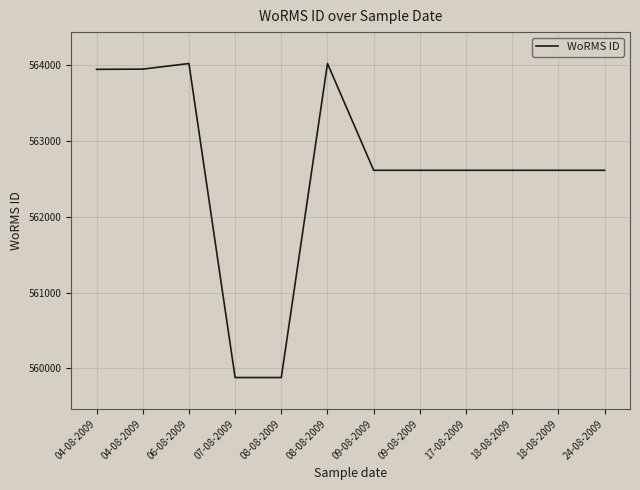

At which category does the data reach its first local peak?

06-08-2009